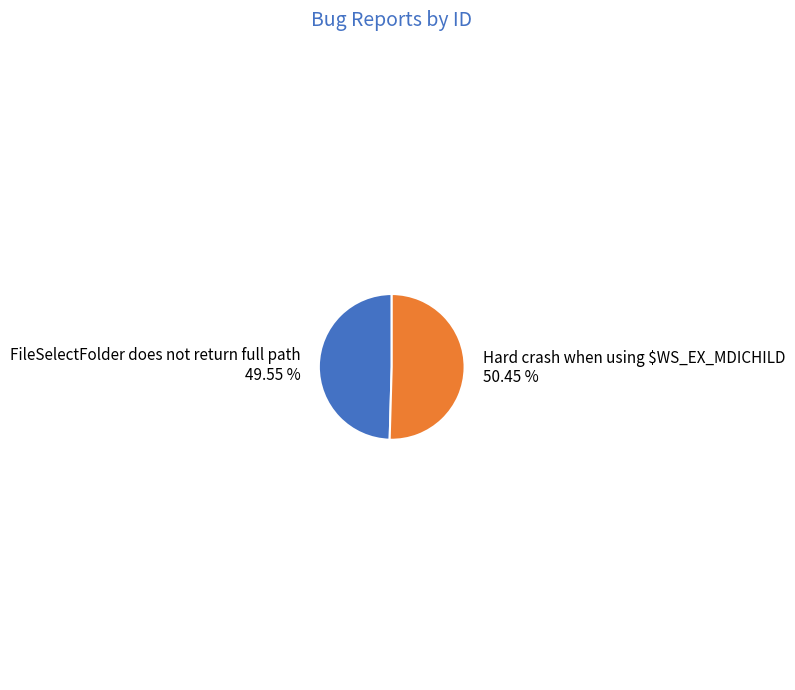

To the nearest percent, what portion does FileSelectFolder does not return full path represent?

50%